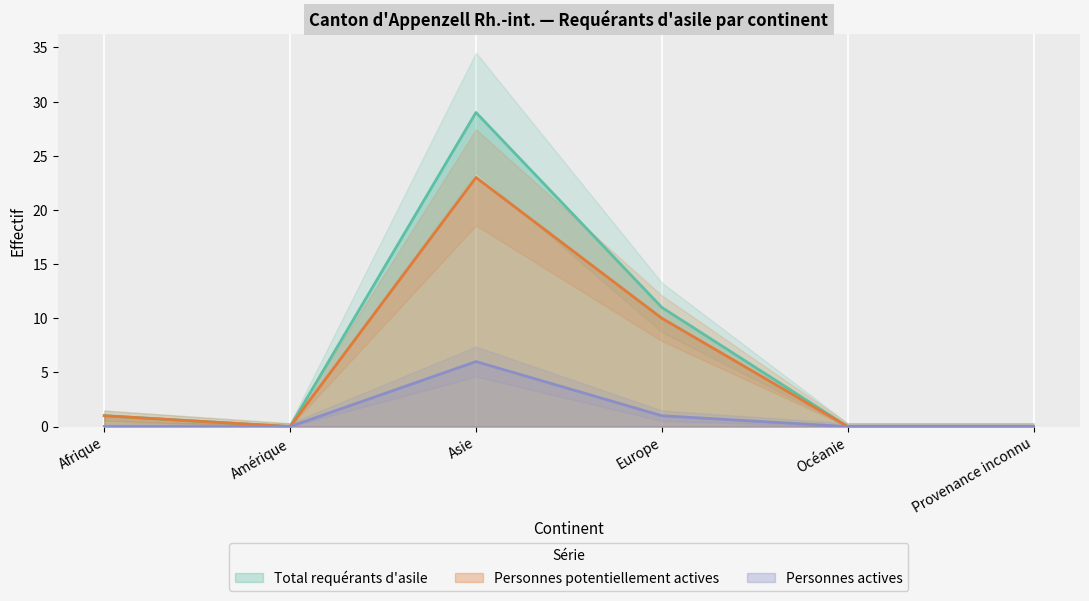

What is the highest value of the Personnes potentiellement actives series?

23